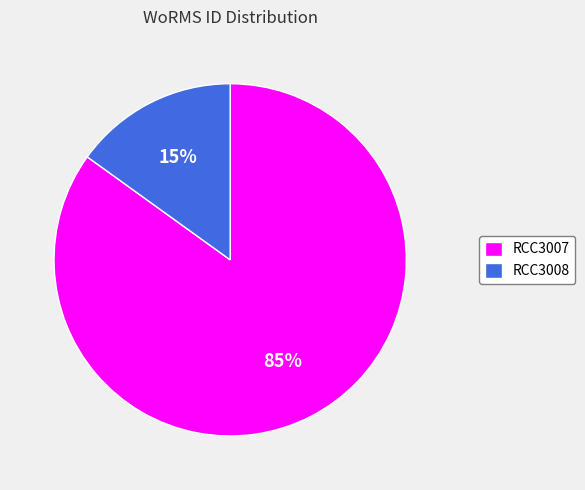

Is it true that RCC3007 is 79% of the pie?

False